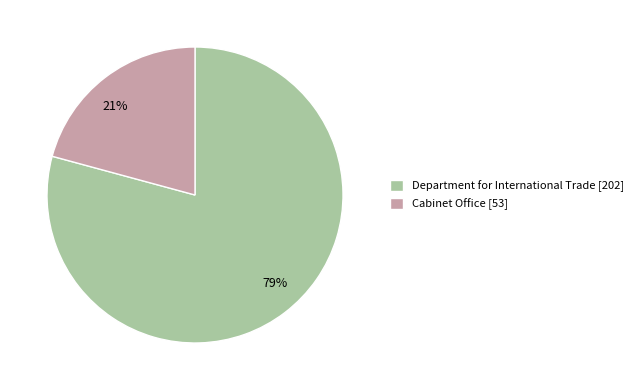

To the nearest percent, what portion does Cabinet Office represent?

21%